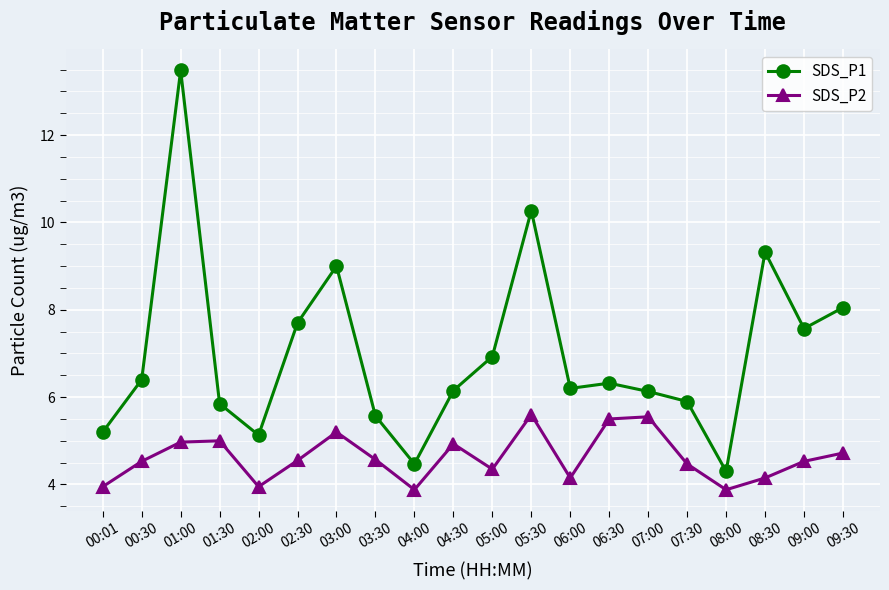

What are all the series names shown in the legend?

SDS_P1, SDS_P2